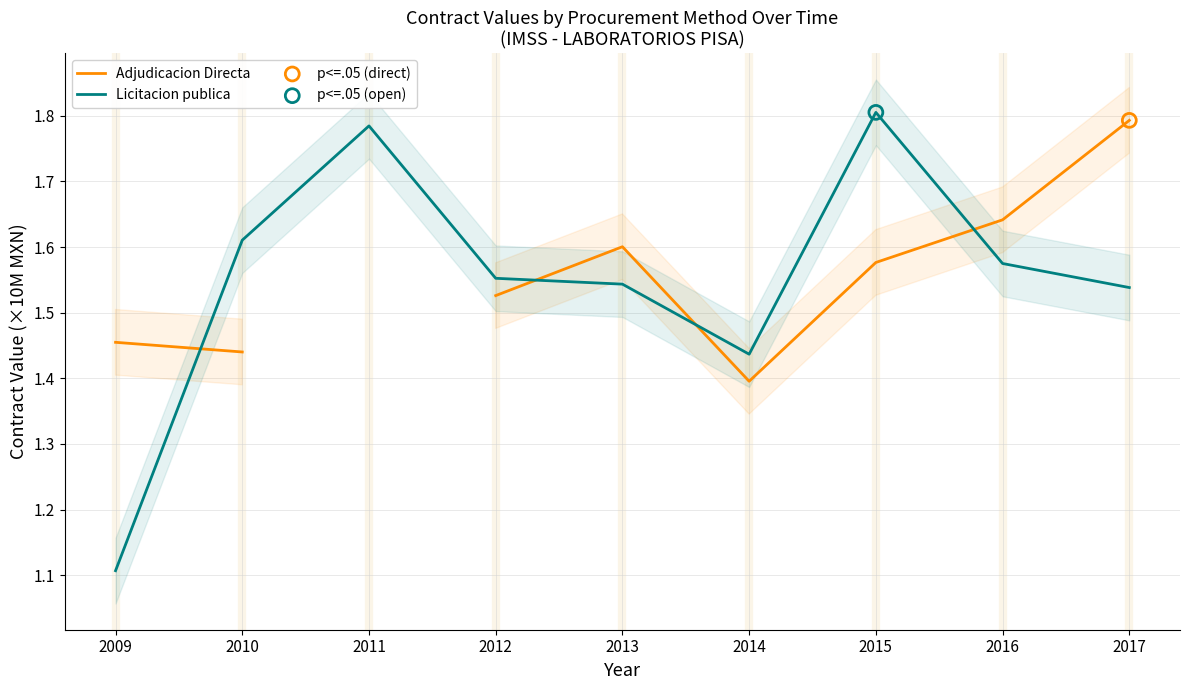

Which series contains the highest Y value?

Licitacion publica